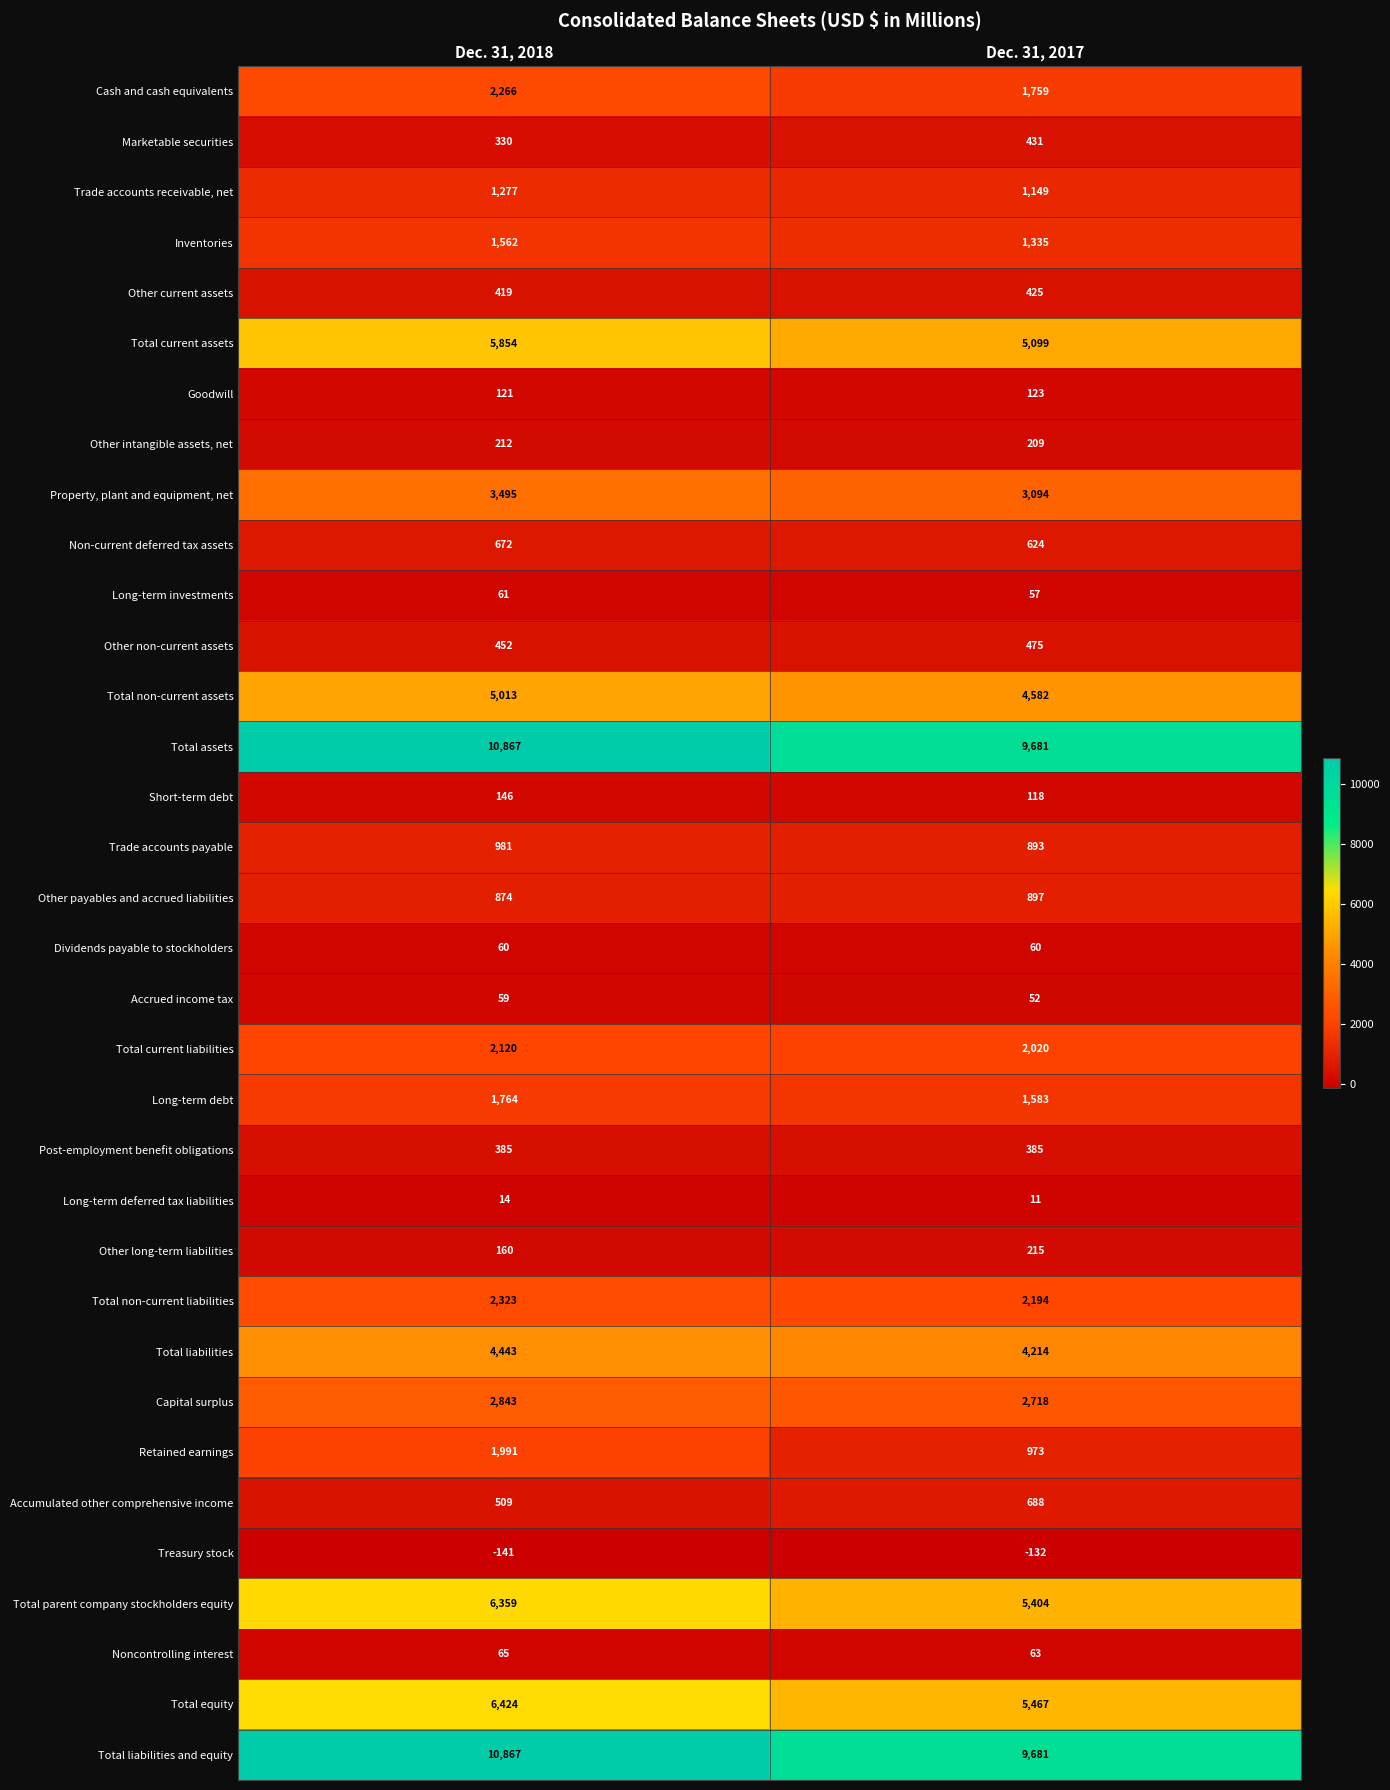

Count the number of data series in this chart.

34